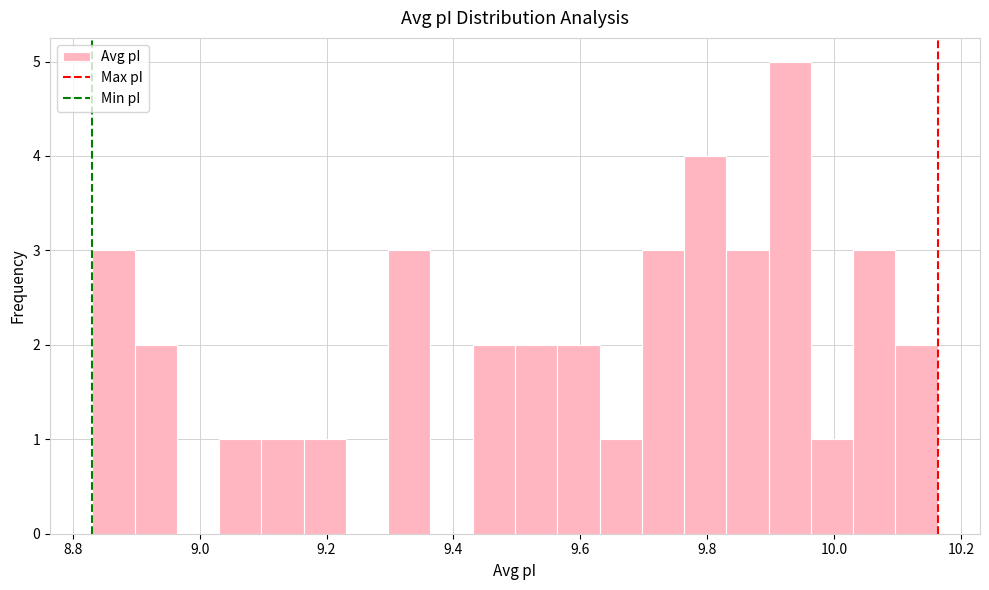

Around what value on the x-axis is the tallest bar? Give the approximate position of its centre, as read against the axis.

9.92